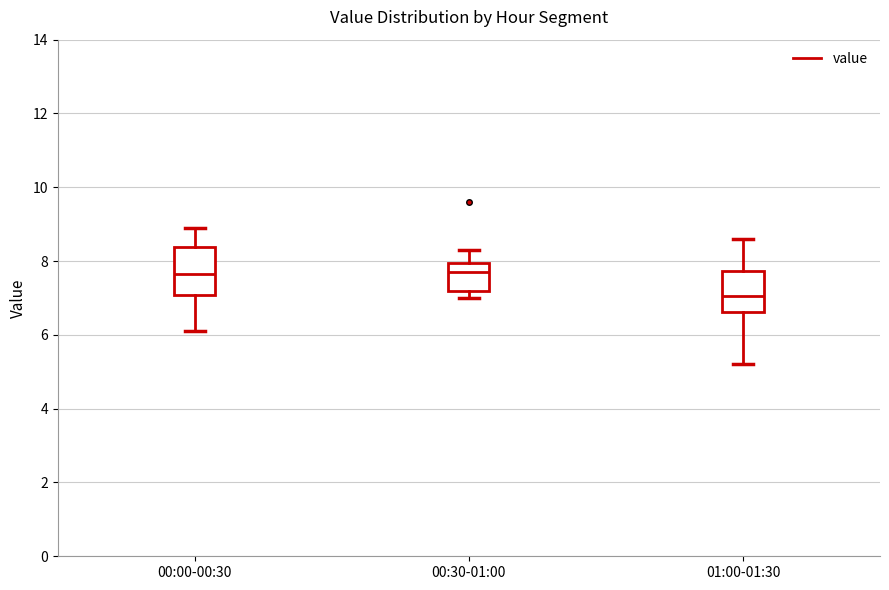

Which box's median line is the lowest?

01:00-01:30